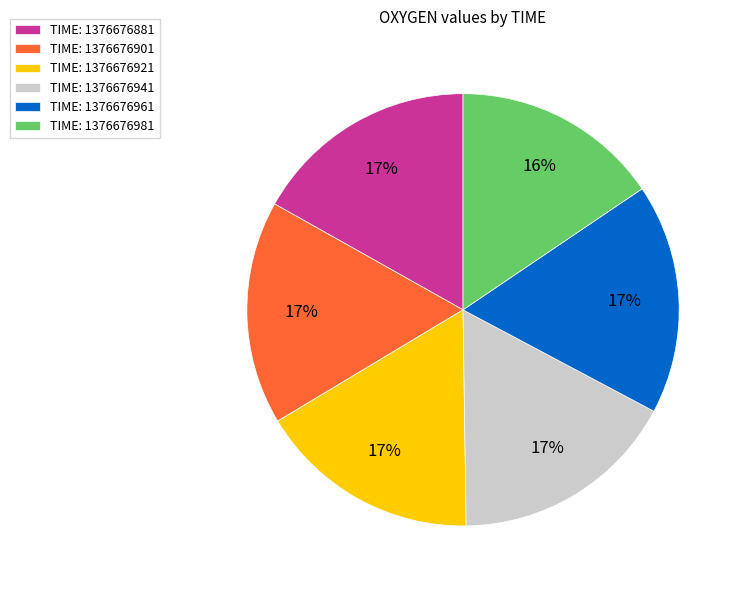

What is the smallest slice in the pie chart?

TIME: 1376676981